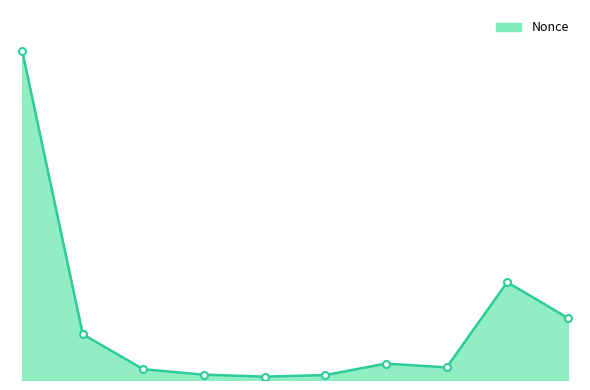

Does the chart have visible grid lines?

No